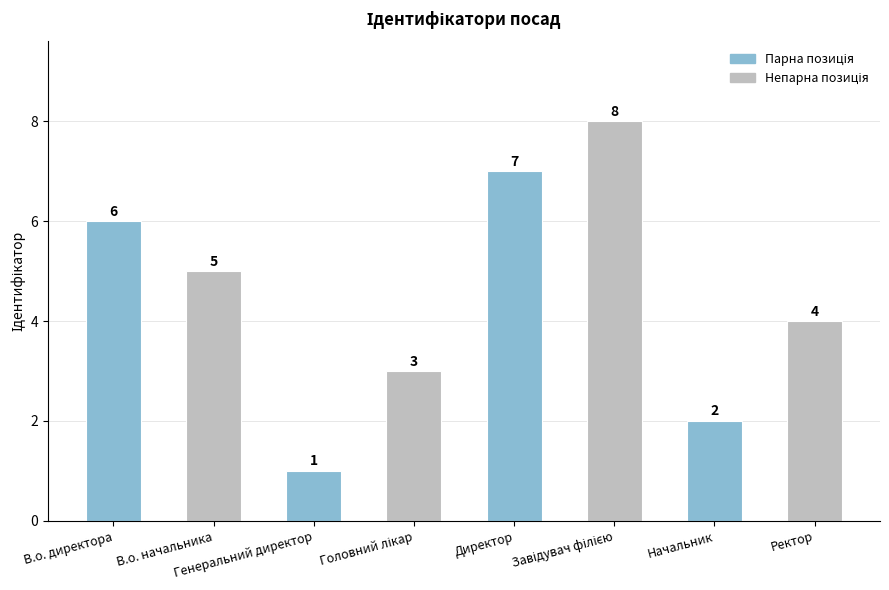

What is the sum of all values?

36